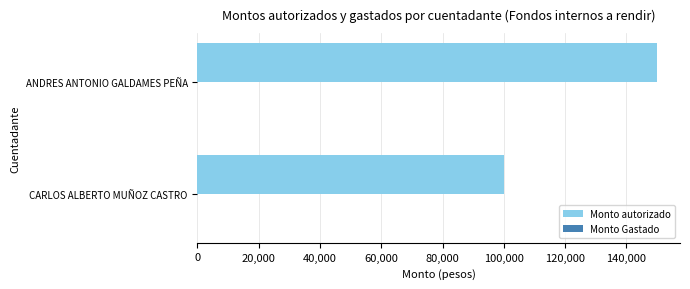

Are the bars grouped side by side (vs. stacked)?

No